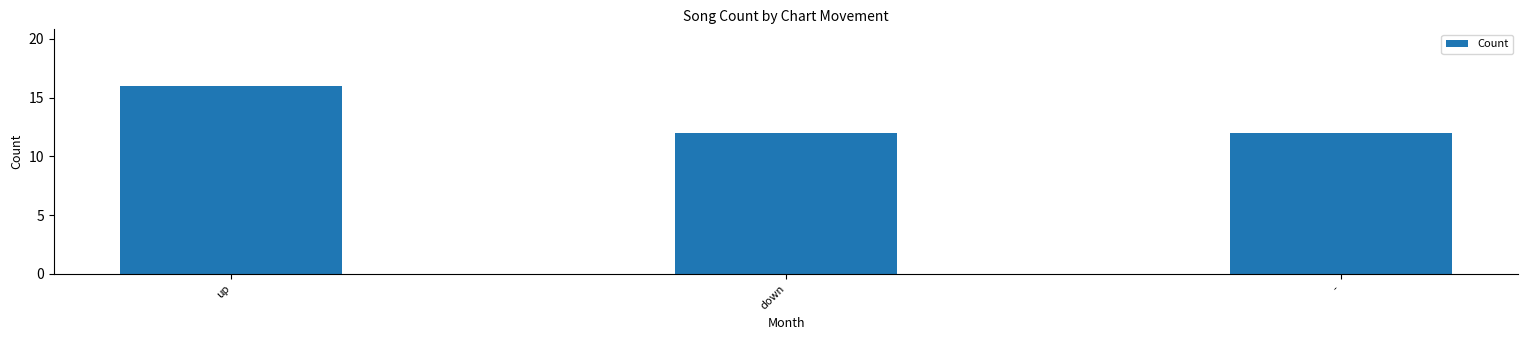

What is the value of the 3rd bar from the left?

12